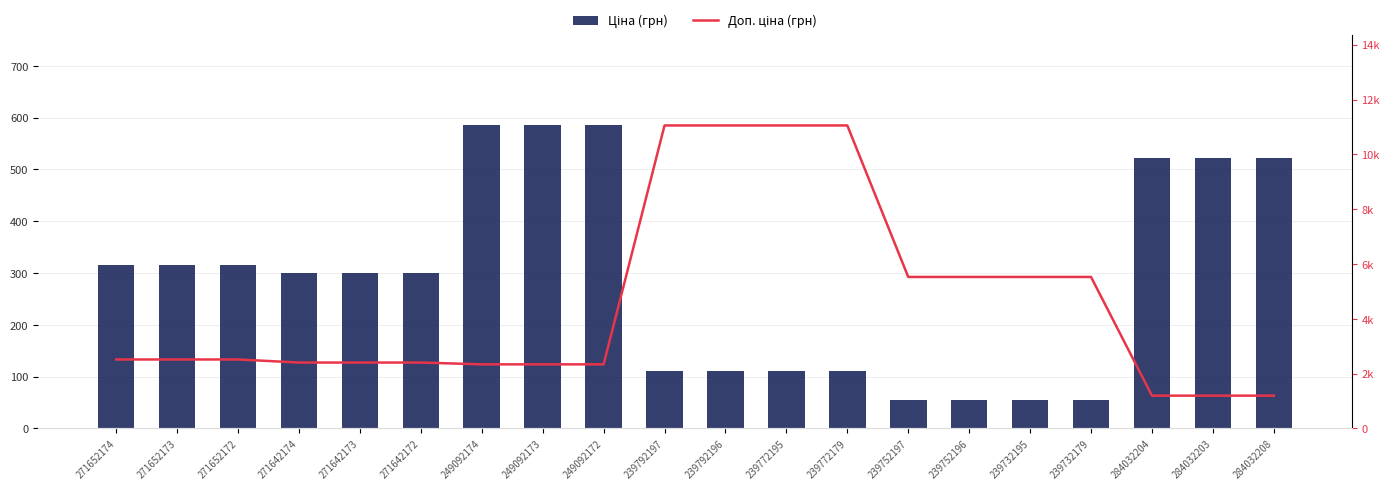

Where is Доп. ціна (грн) nearest to the value 6125?

239752197